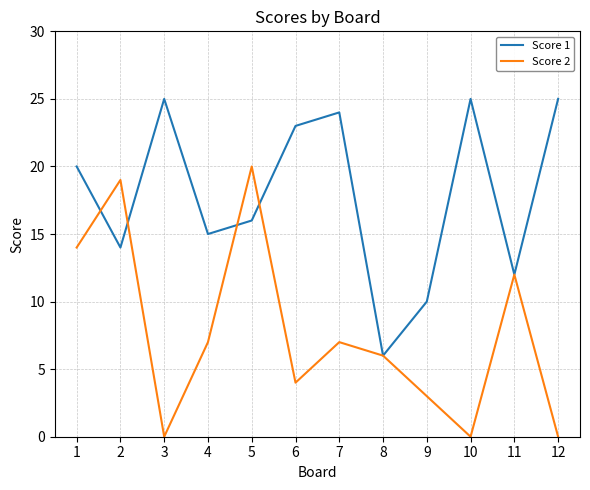

What is the maximum value for Score 1?

25